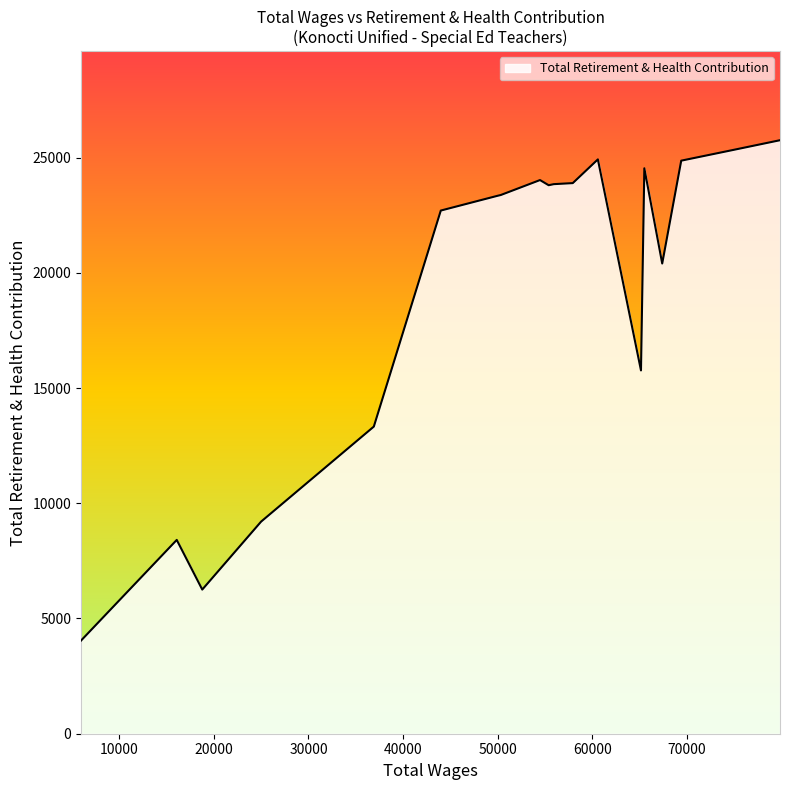

What is the smallest value displayed?

4042